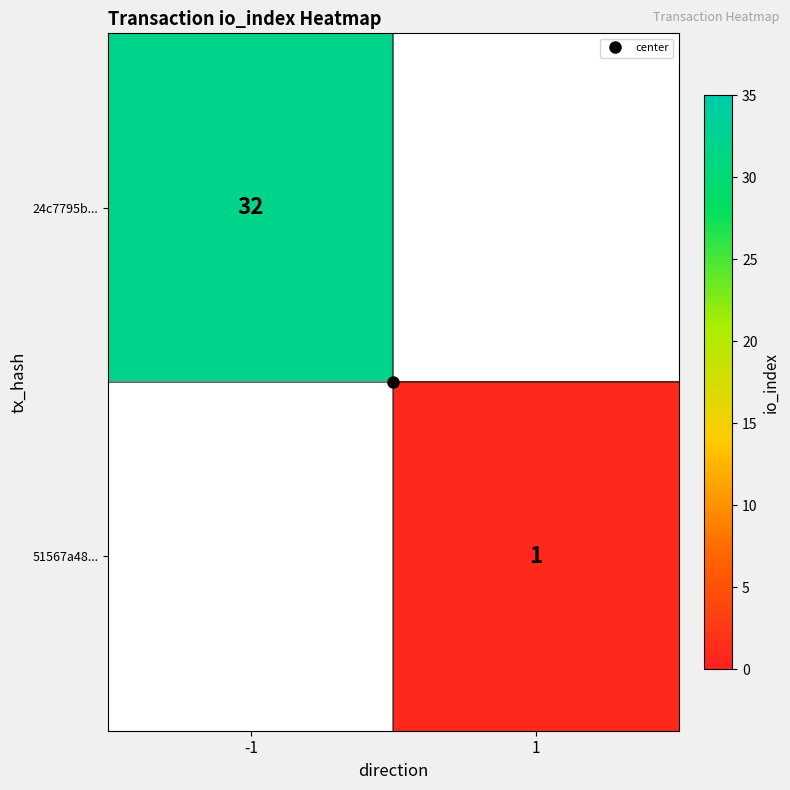

Rank the categories by 51567a48... value from highest to lowest.

-1, 1